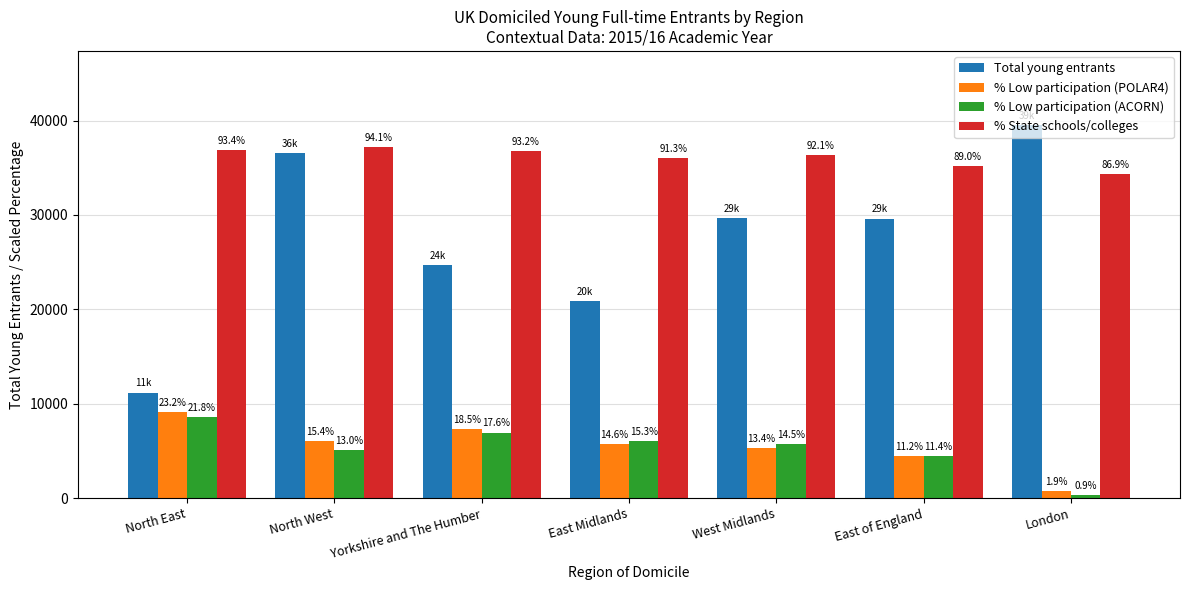

How many bars are there in each group?

4